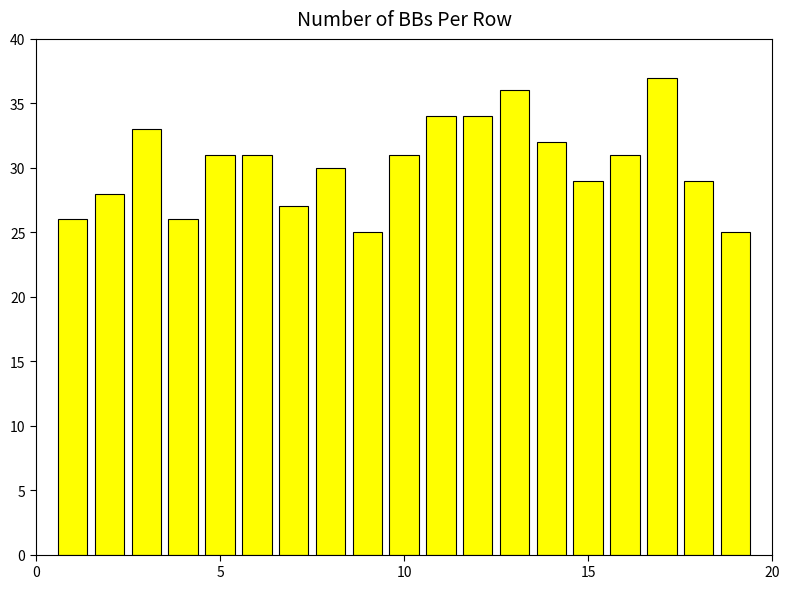

What is the sum of all values?

575